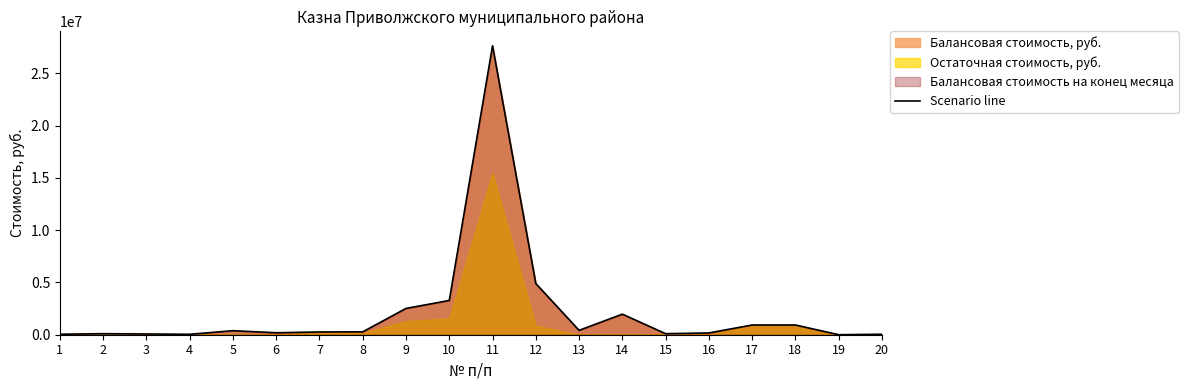

How many values are below 276162?

10